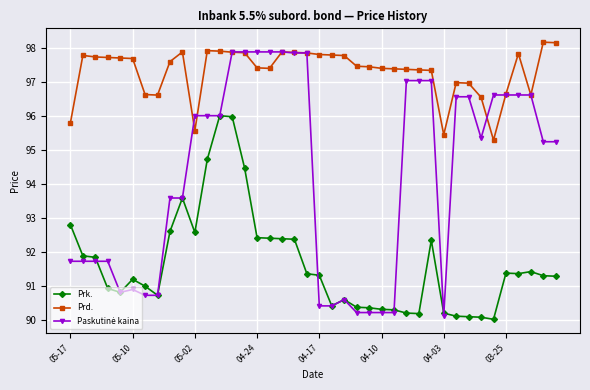

Which series has the largest total across all categories?

Prd.